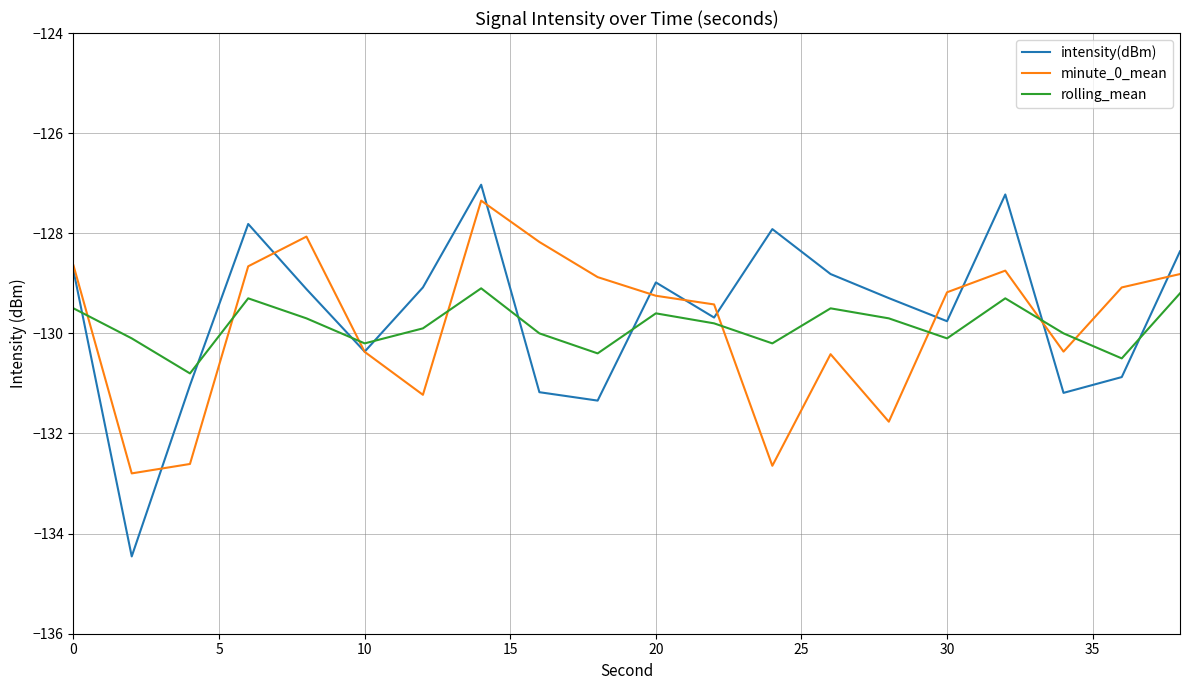

Is this an area chart (filled region under the line)?

No